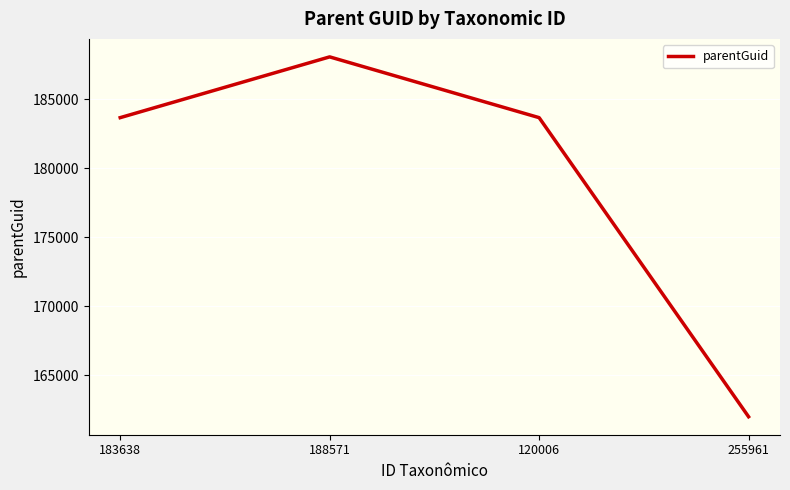

At which category does the chart reach its peak across all series?

188571